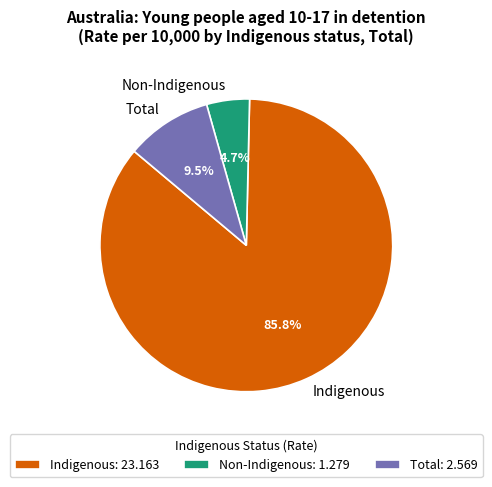

What percentage is NOT represented by Total?

90.5%